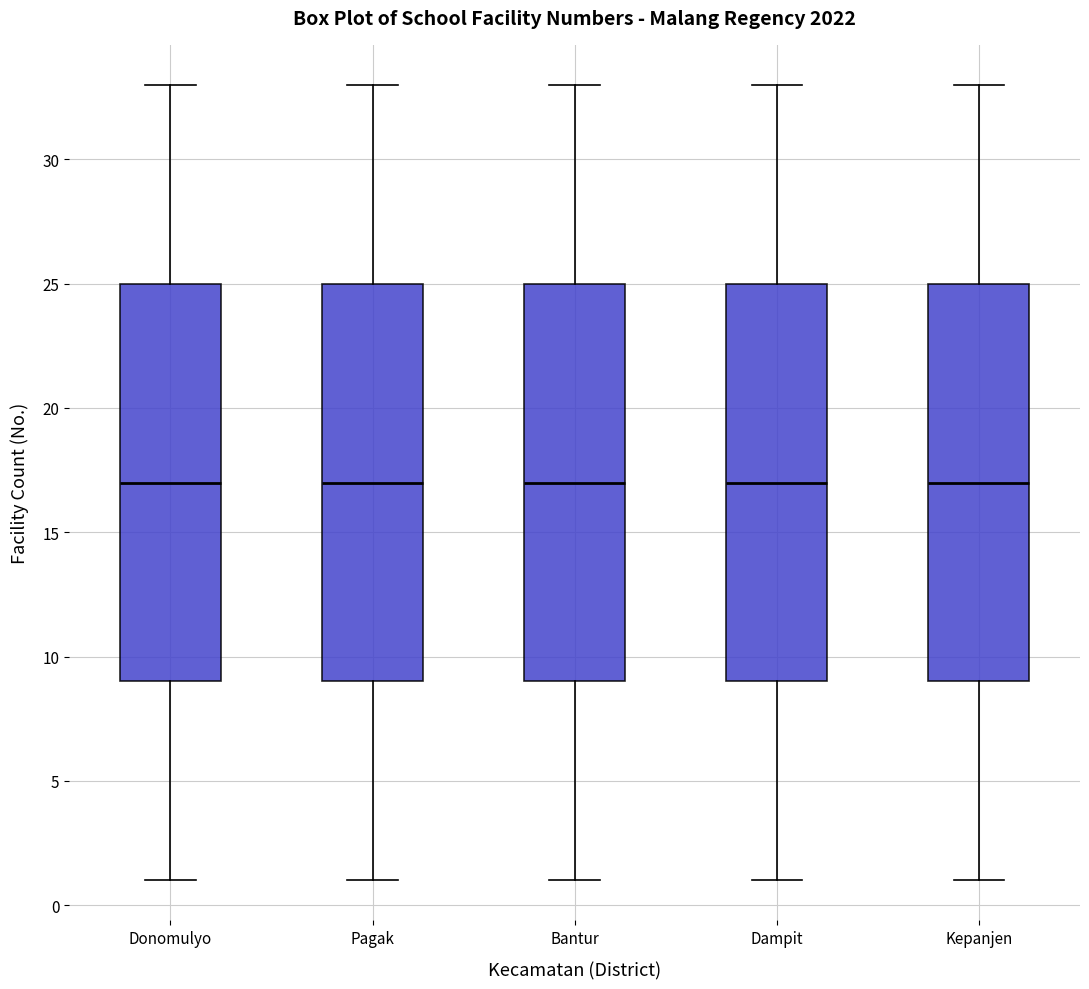

Reading left to right, read every box against the y-axis: the position of its median line, the range the box covers, and the ends of its whiskers. The values are not printed on the chart, so give them approximately, as read against the axis.

Donomulyo: median 17, box 9 to 25, whiskers 1 to 33
Pagak: median 17, box 9 to 25, whiskers 1 to 33
Bantur: median 17, box 9 to 25, whiskers 1 to 33
Dampit: median 17, box 9 to 25, whiskers 1 to 33
Kepanjen: median 17, box 9 to 25, whiskers 1 to 33